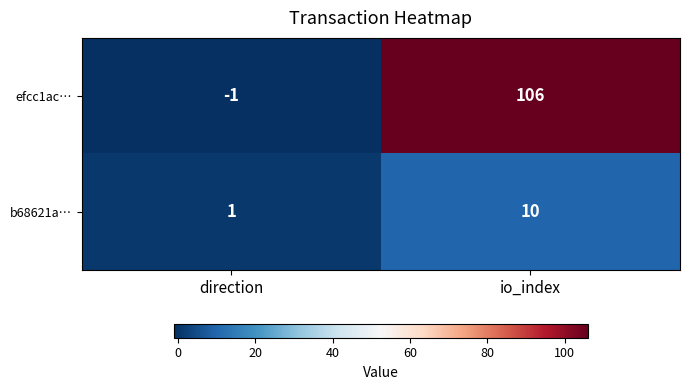

True or false: efcc1ac… has a value of -1 at direction.

True